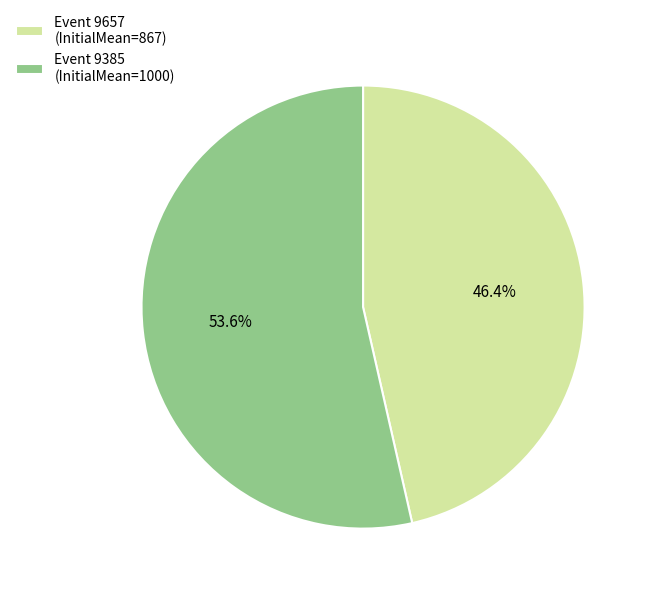

Is the sum of Event 9385 (InitialMean=1000) and Event 9657 (InitialMean=867) greater than half?

Yes